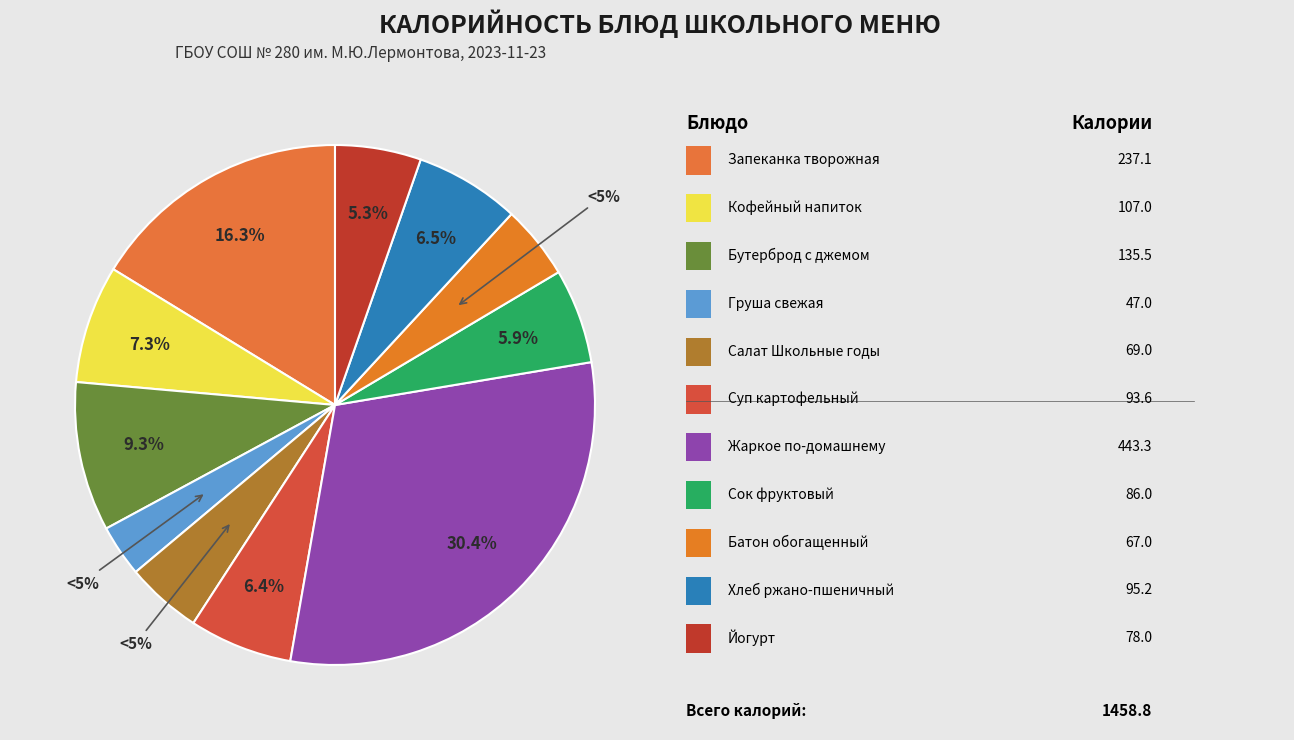

How much of the chart is everything except Суп картофельный с рыбой?

93.6%